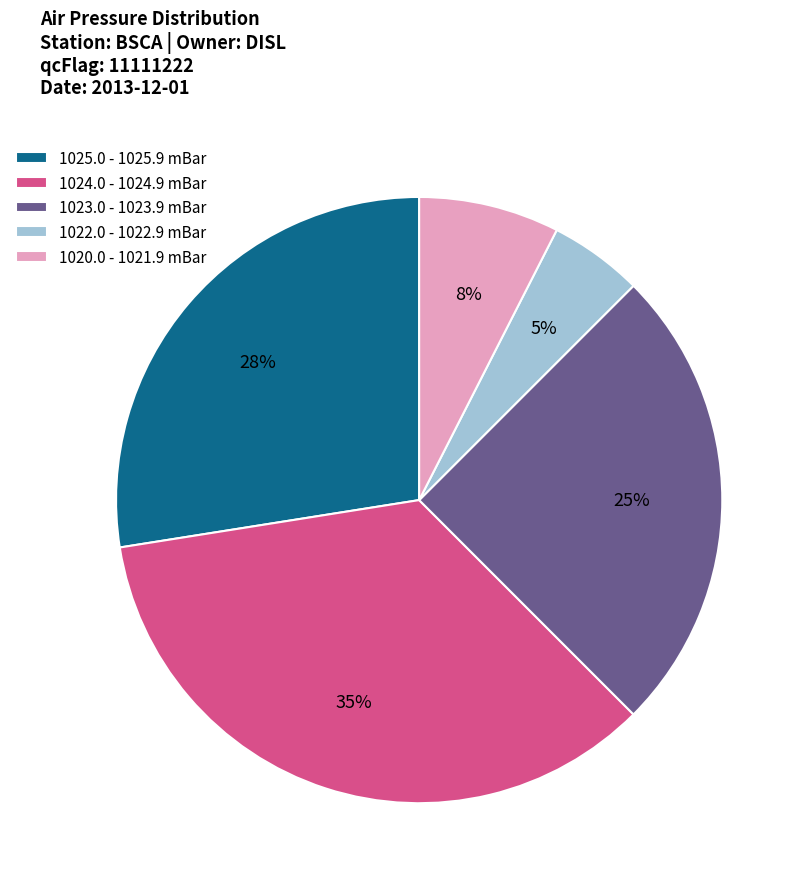

Is the sum of 1024.0 - 1024.9 mBar and 1023.0 - 1023.9 mBar greater than half?

Yes